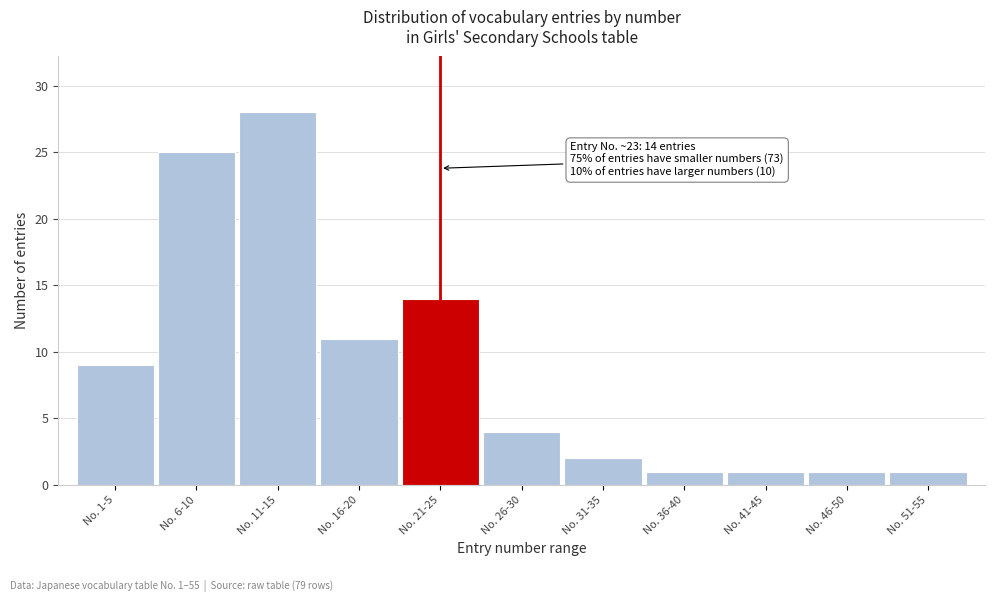

Reading right to left, list all the values displayed in this chart.

1	1	1	1	2	4	14	11	28	25	9